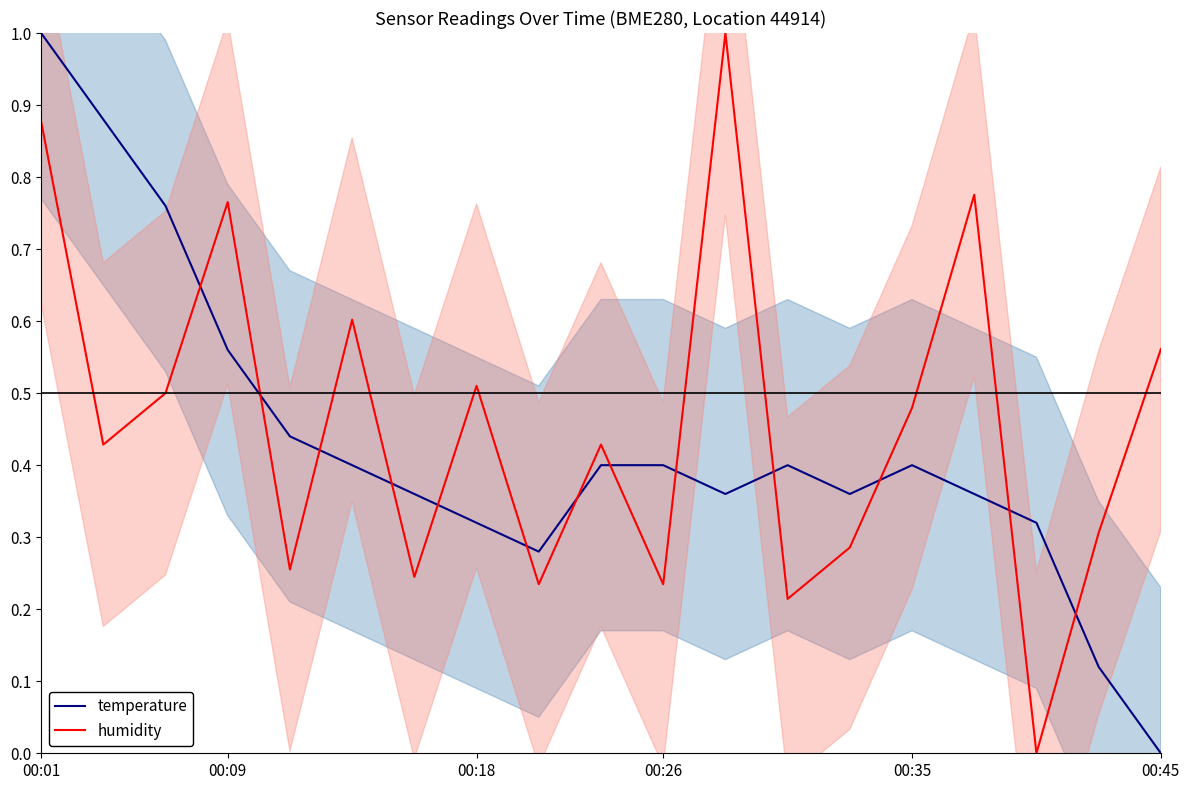

True or false: temperature has more than 0 points higher than both neighbors.

True